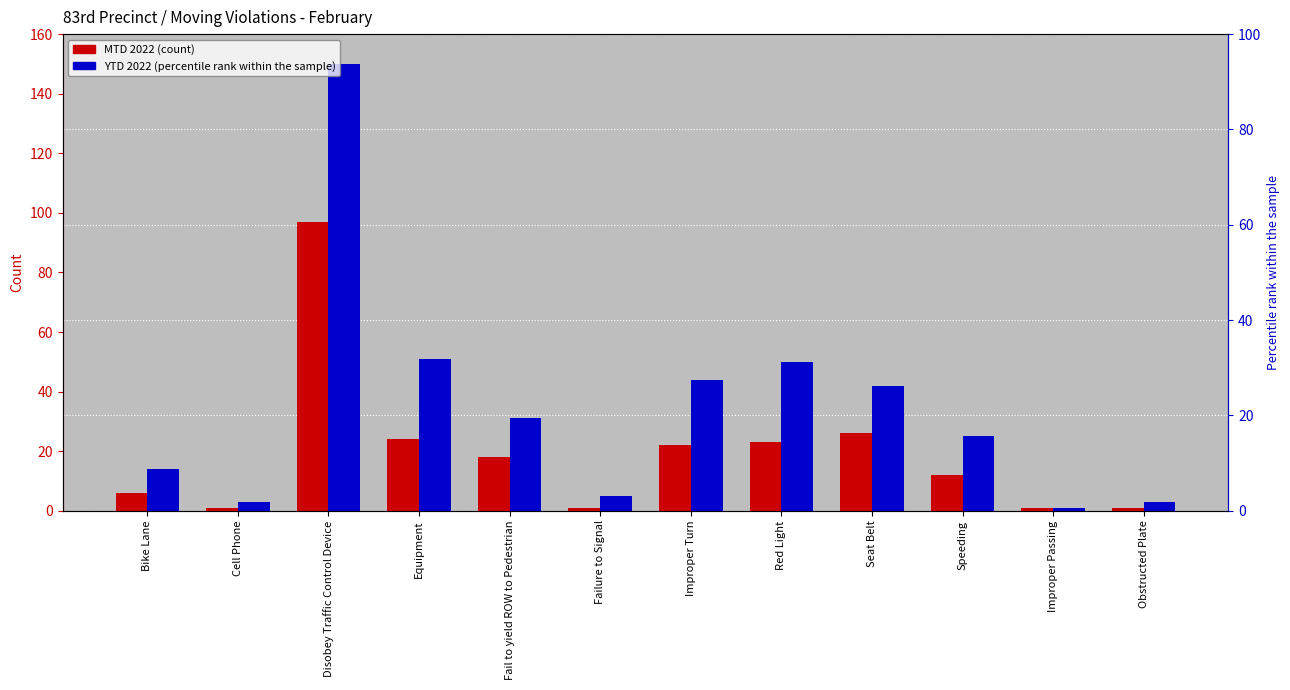

What is the smallest value displayed?

1